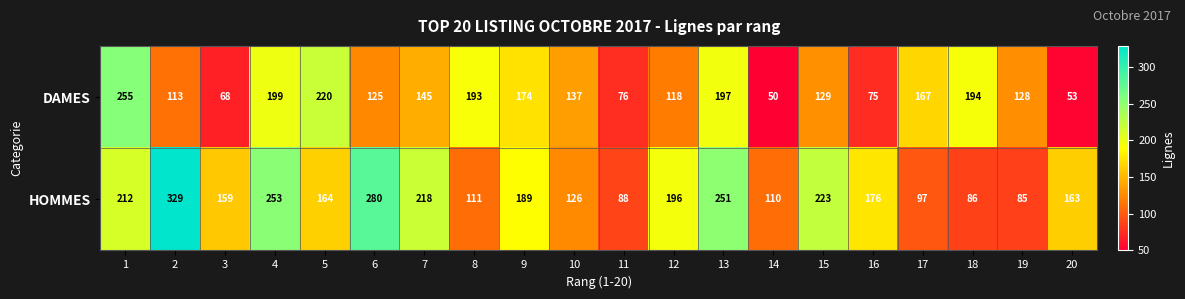

True or false: DAMES has a value of 115 at 16.

False